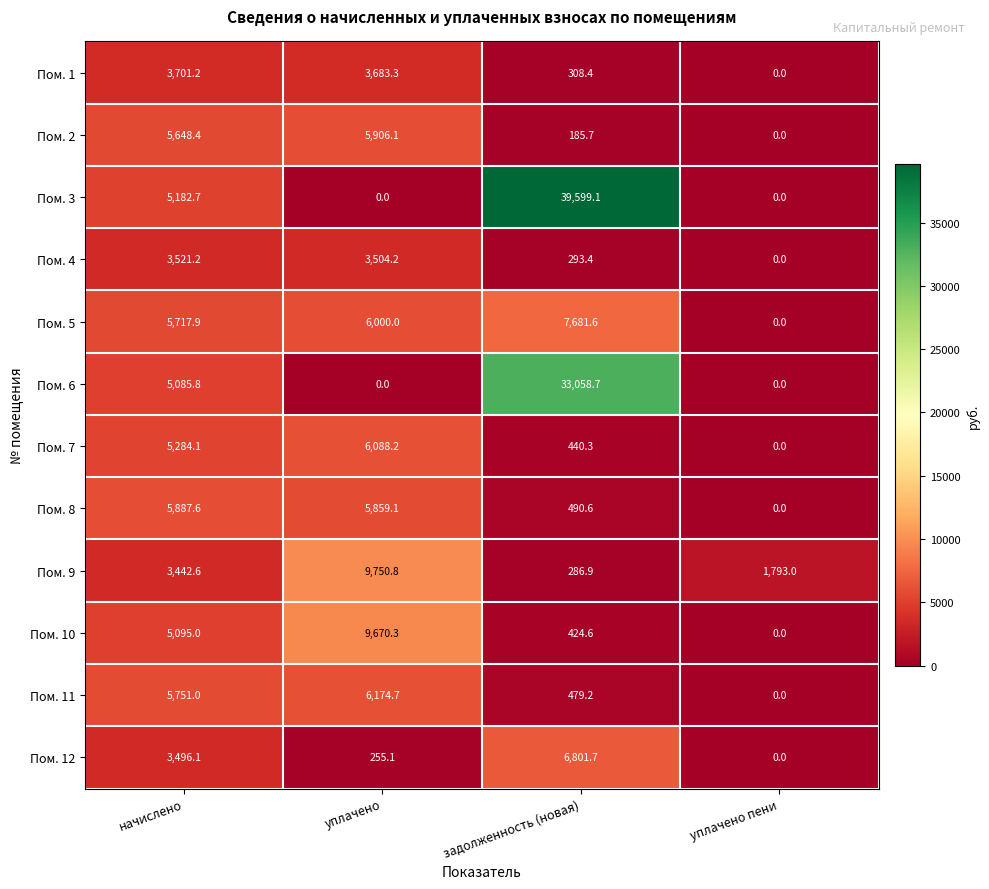

True or false: Пом. 10 has a value of 9670.3 at уплачено.

True